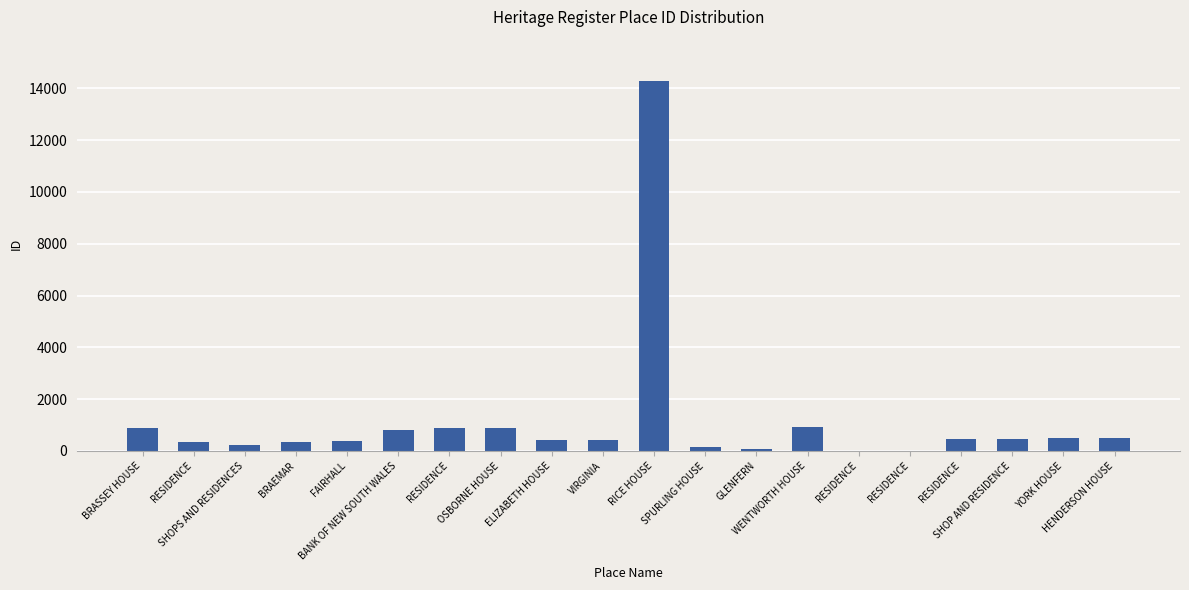

How many categories are shown in the chart?

20